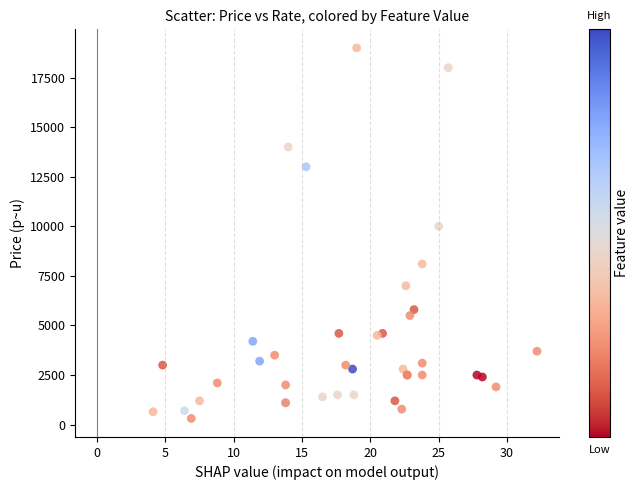

What Y value in the scatter plot is closest to 9655?

10000